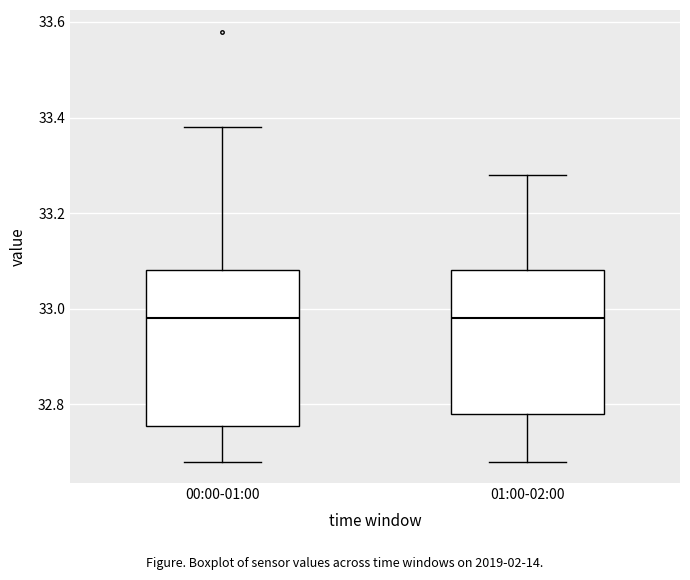

Reading left to right, read every box against the y-axis: the position of its median line, the range the box covers, and the ends of its whiskers. The values are not printed on the chart, so give them approximately, as read against the axis.

00:00-01:00: median 32.98, box 32.76 to 33.08, whiskers 32.68 to 33.38
01:00-02:00: median 32.98, box 32.78 to 33.08, whiskers 32.68 to 33.28